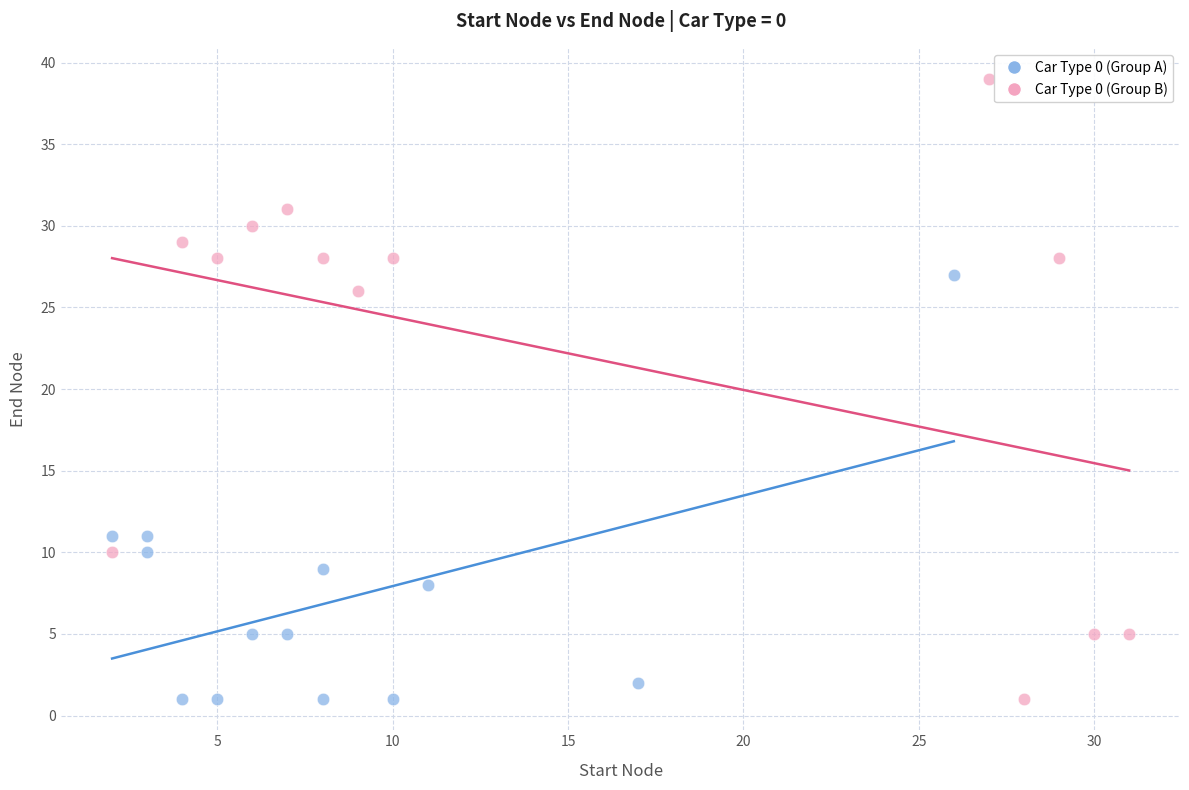

What are all the series names shown in the legend?

Car Type 0 (Group A), Car Type 0 (Group B)